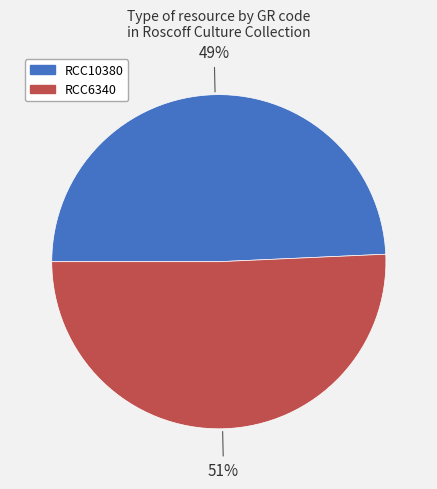

What is the largest slice in the pie chart?

RCC6340